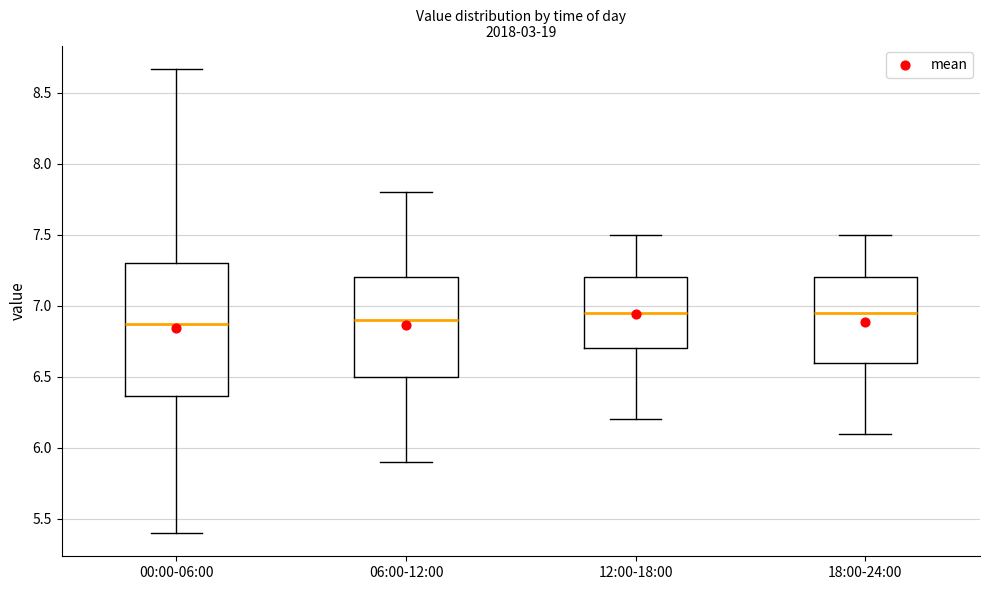

Reading left to right, read every box against the y-axis: the position of its median line, the range the box covers, and the ends of its whiskers. The values are not printed on the chart, so give them approximately, as read against the axis.

00:00-06:00: median 6.85, box 6.35 to 7.30, whiskers 5.40 to 8.65
06:00-12:00: median 6.90, box 6.50 to 7.20, whiskers 5.90 to 7.80
12:00-18:00: median 6.95, box 6.70 to 7.20, whiskers 6.20 to 7.50
18:00-24:00: median 6.95, box 6.60 to 7.20, whiskers 6.10 to 7.50